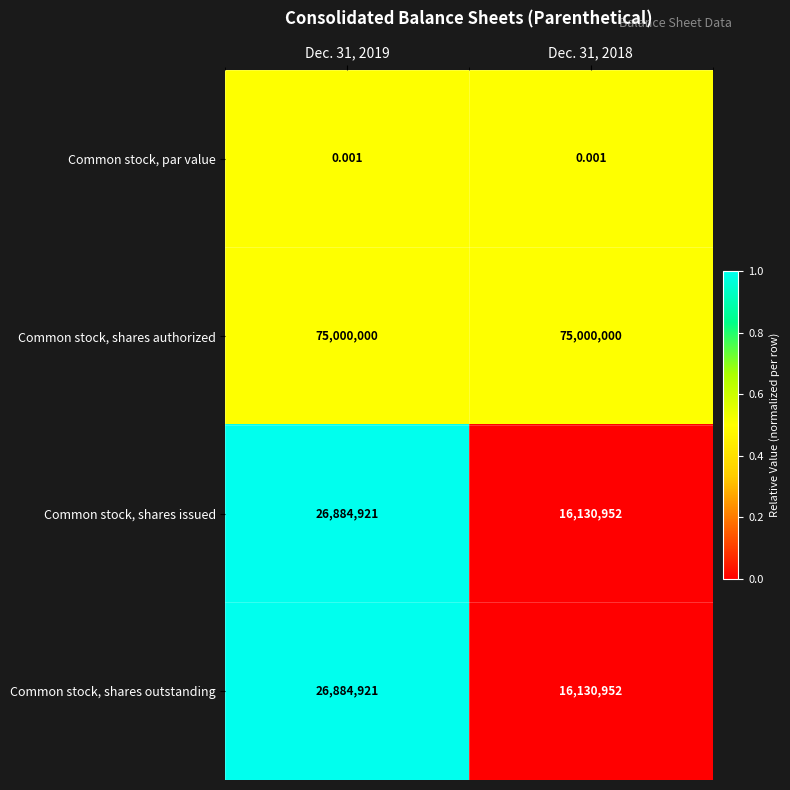

Is the value of Common stock, shares authorized at Dec. 31, 2018 greater than the value of Common stock, shares issued at Dec. 31, 2018?

Yes